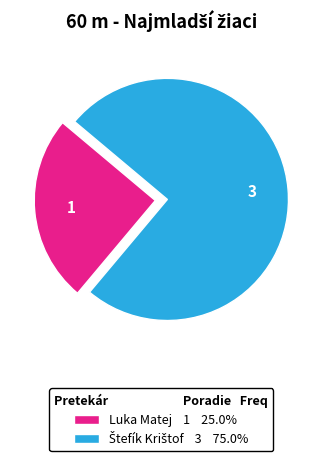

Does any single category account for the majority?

Yes